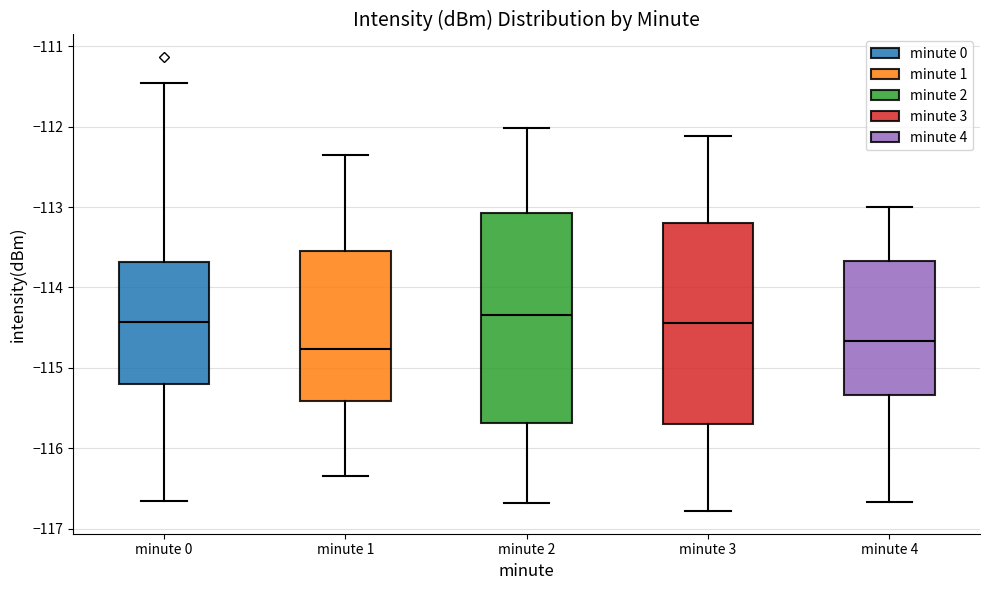

Comparing the boxes themselves (not the whiskers), which one is the tallest?

minute 2